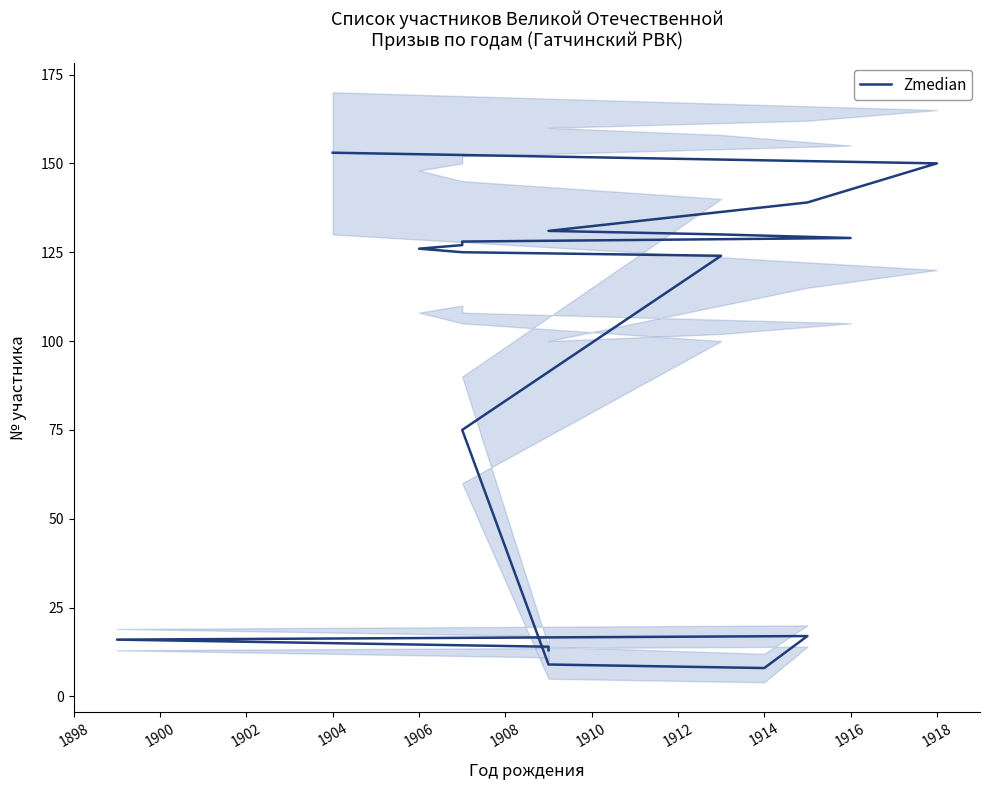

How many lines are shown in the chart?

1